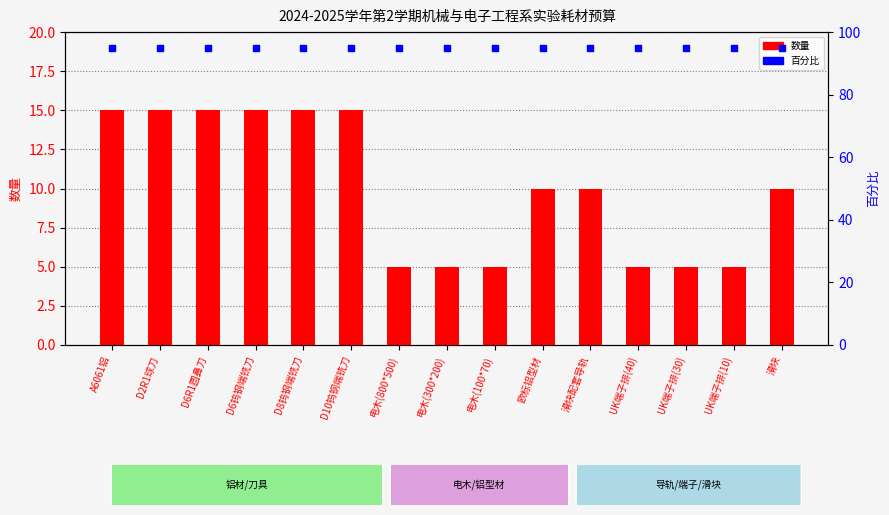

Is the value of 百分比 at D2R1球刀 greater than the value of 数量 at 滑块配套导轨?

Yes